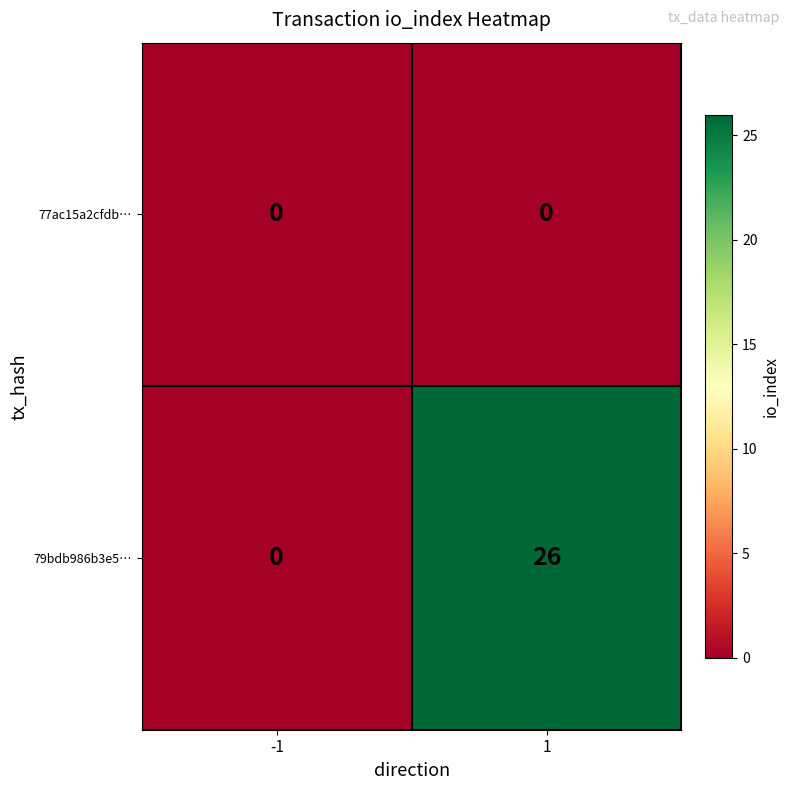

What is the maximum value shown in the chart?

26